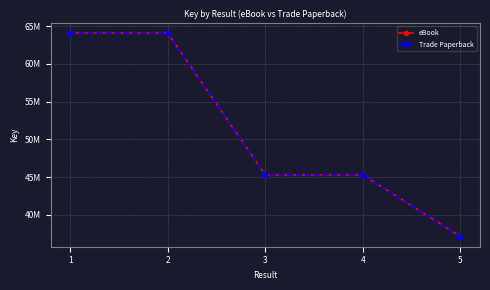

True or false: Trade Paperback and eBook intersect in this chart.

False